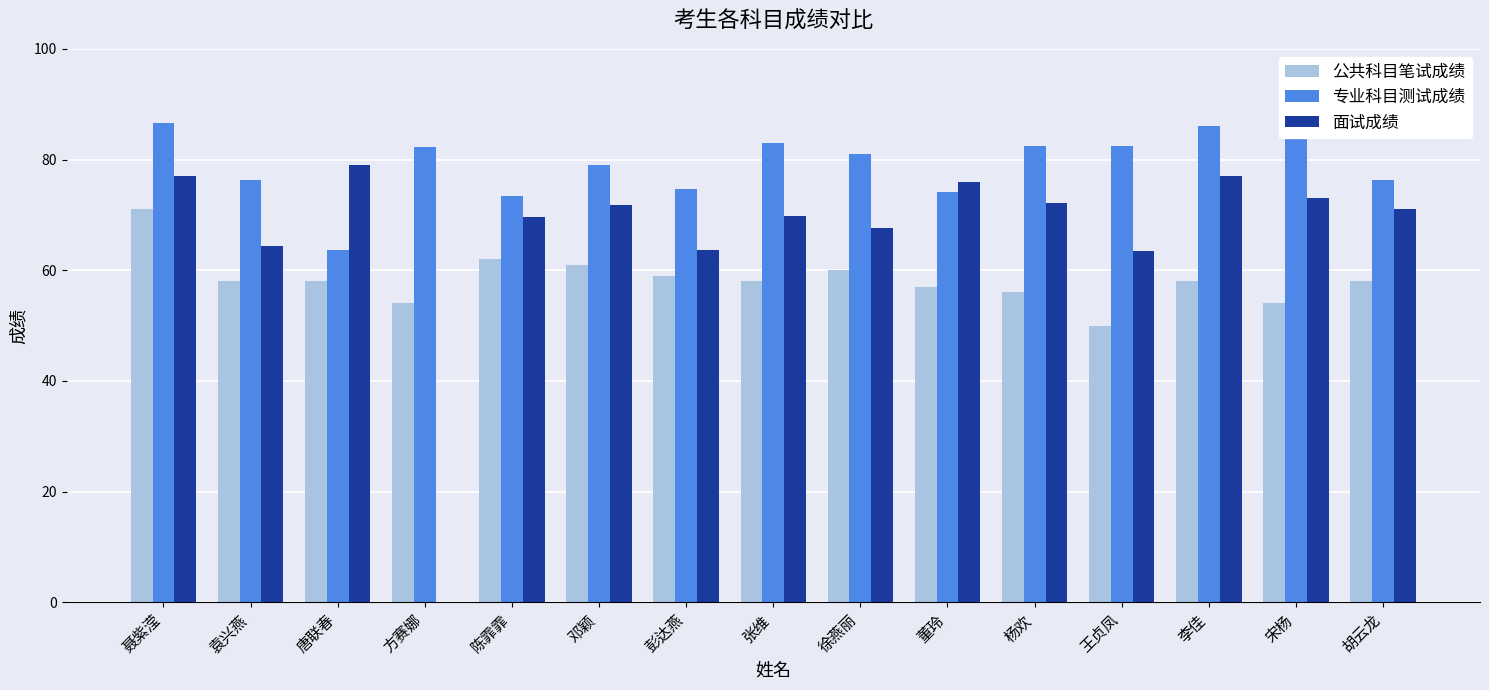

Which series has the largest range (max minus min)?

面试成绩